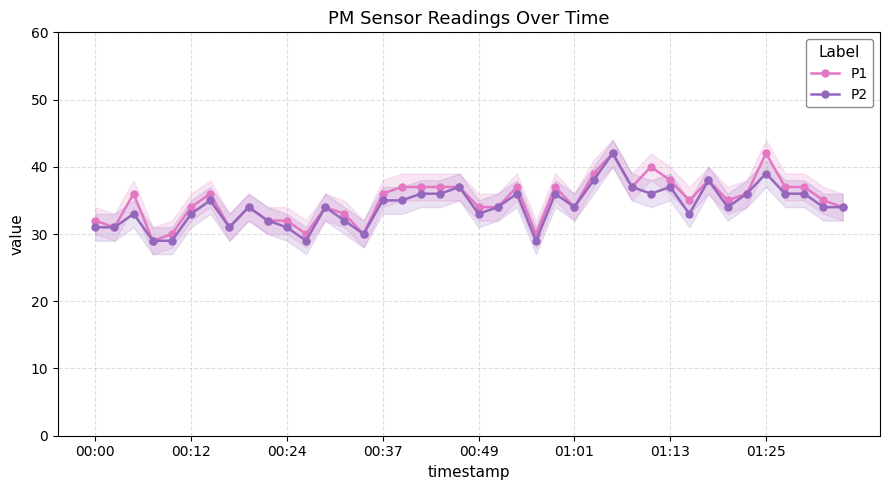

List the series in order of their overall mean, lowest first.

P2, P1